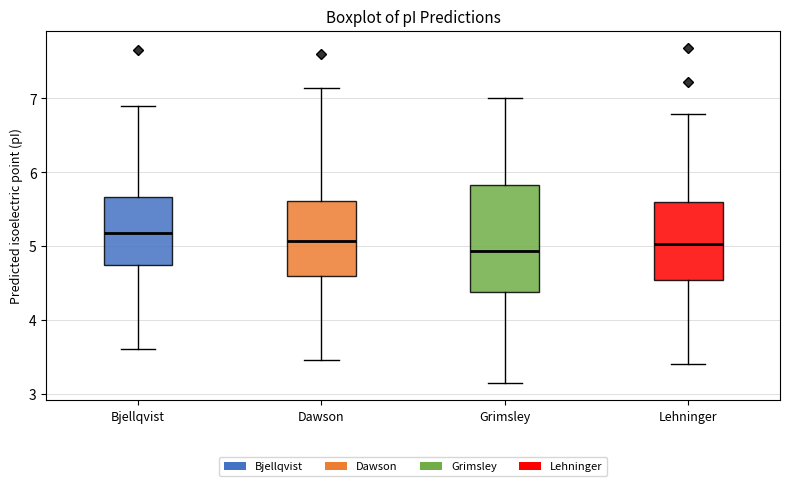

Where does the upper whisker of the box for Lehninger end on the y-axis? The values are not printed on the chart, so give them approximately, as read against the axis.

6.8